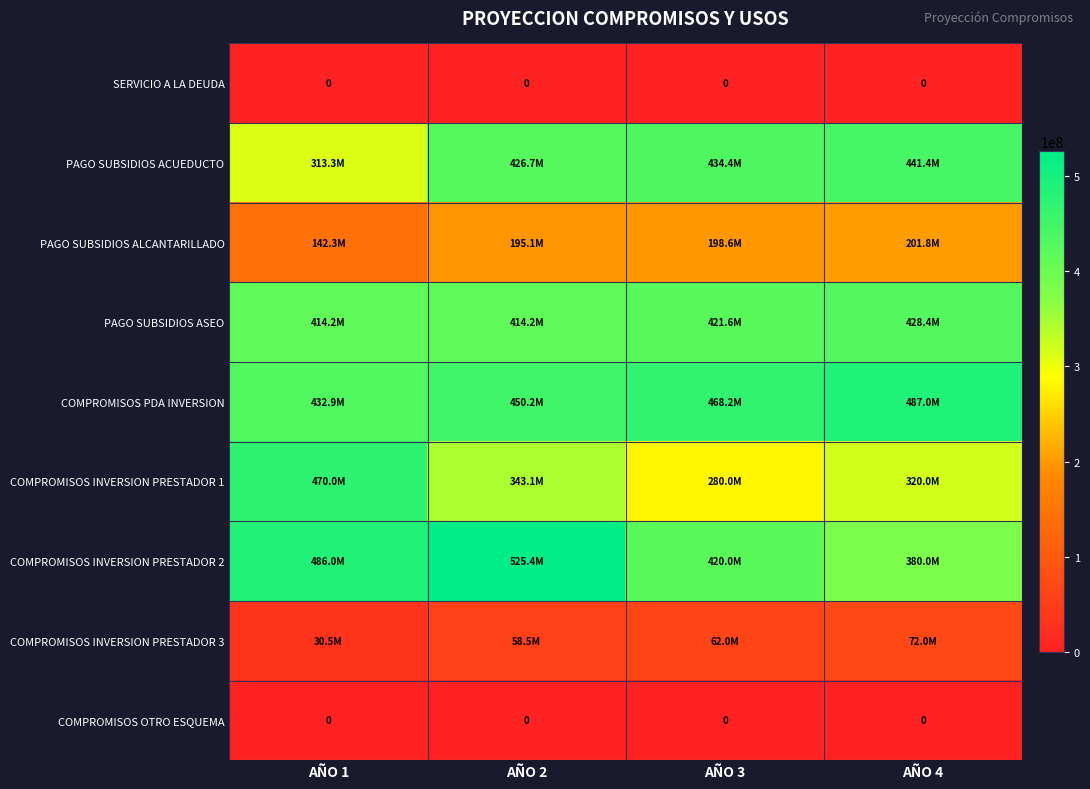

How many distinct data groups are displayed?

9